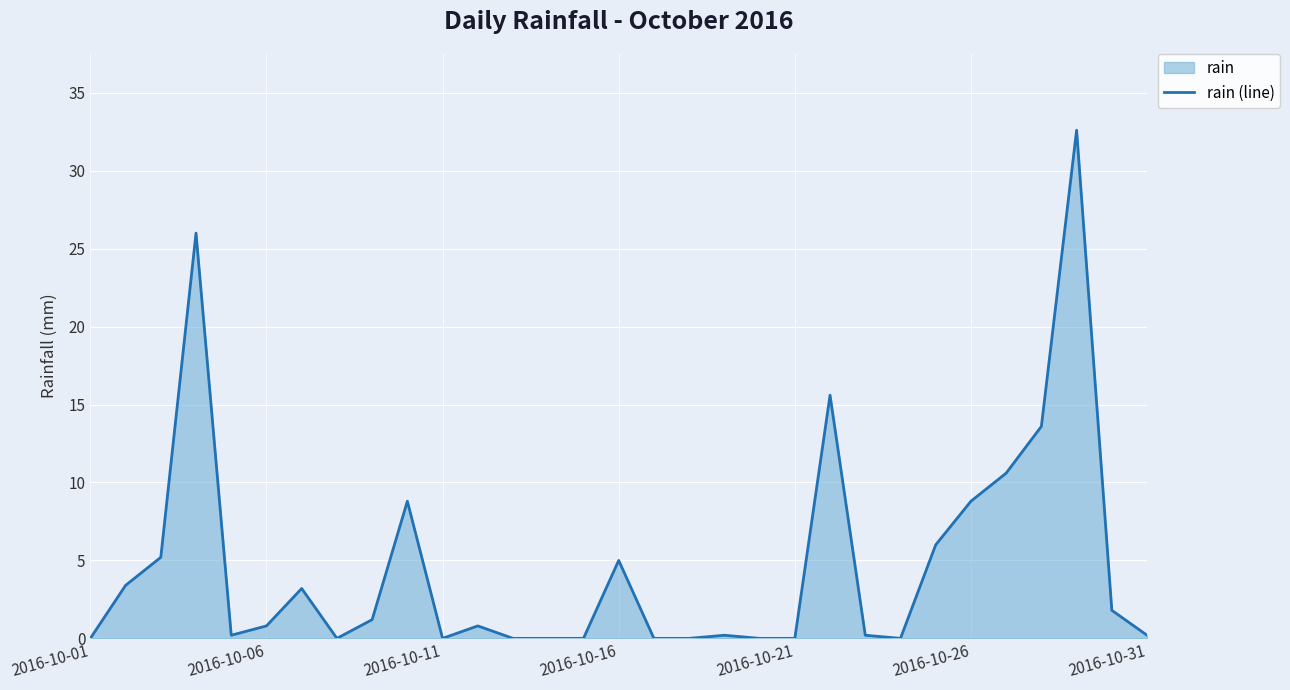

What is the approximate value at 29?

1.8